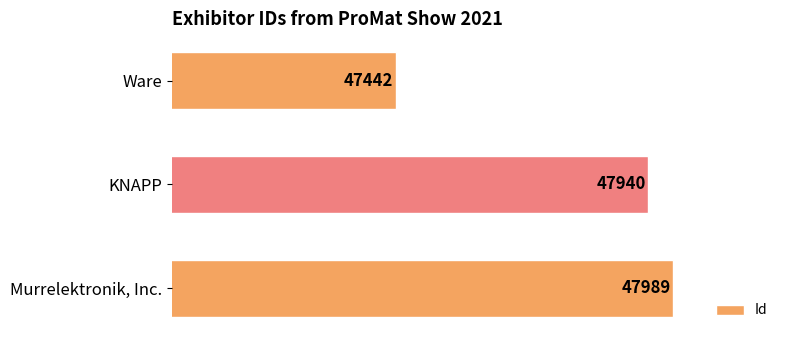

What is the ratio of the value at Murrelektronik, Inc. to the value at KNAPP?

1.0